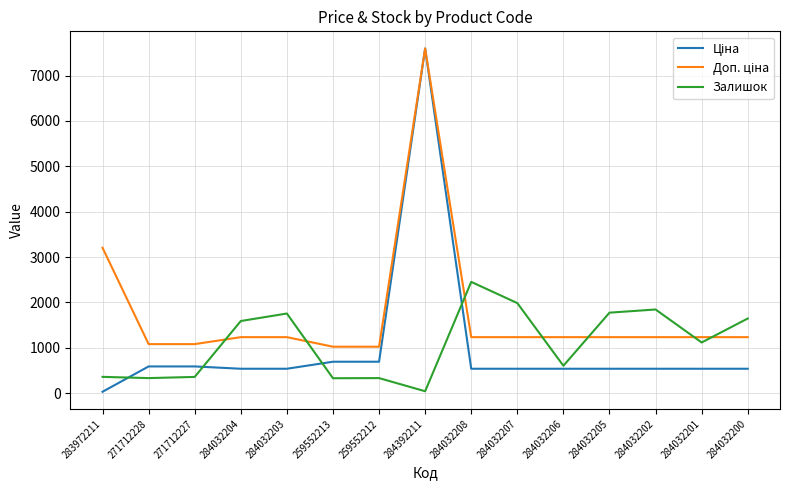

Between 284032203 and 284032206, which series saw the biggest shift?

Залишок